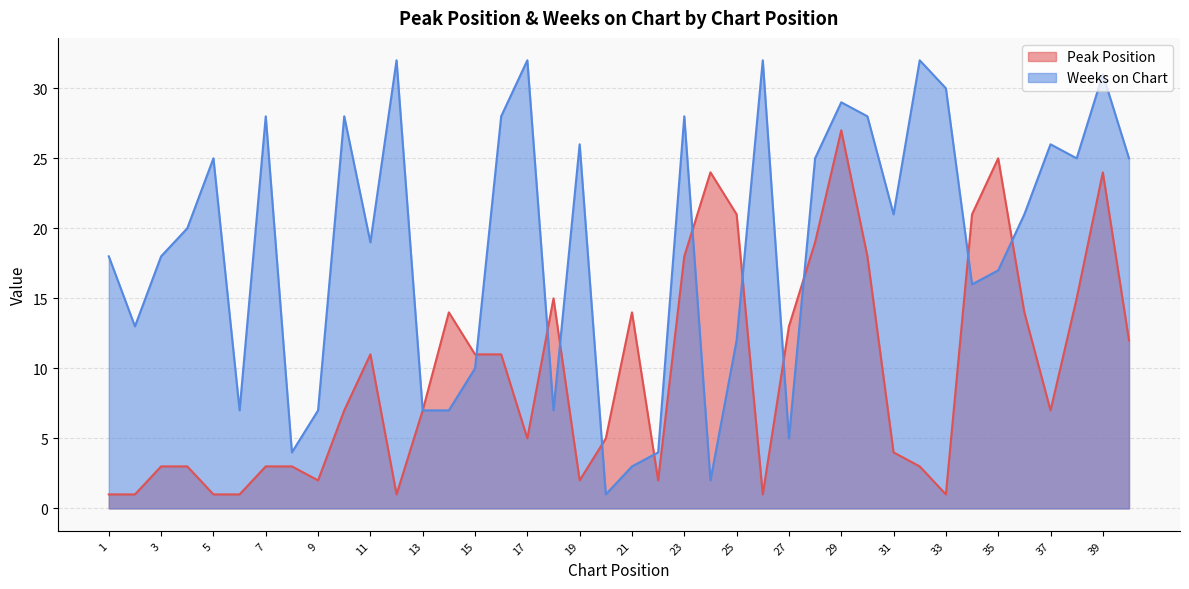

Between 28 and 39, which is larger?

39